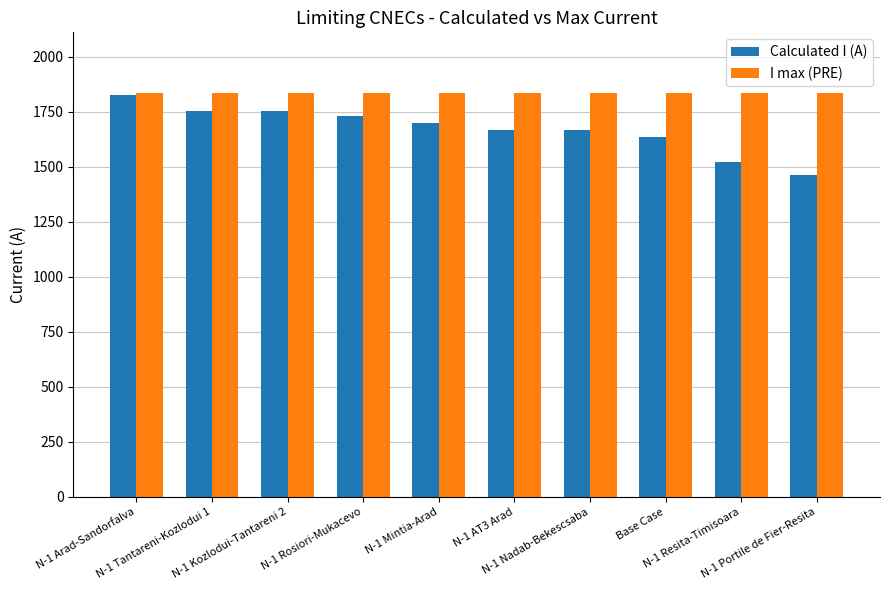

Is the value of Calculated I (A) at N-1 Rosiori-Mukacevo greater than the value of I max (PRE) at N-1 Arad-Sandorfalva?

No